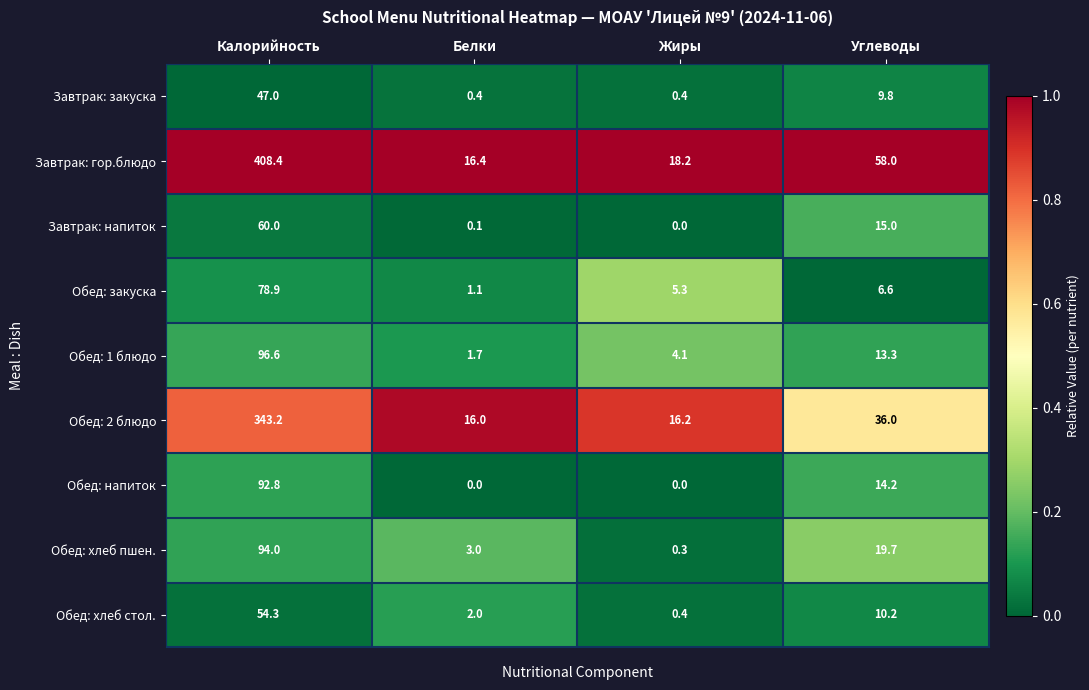

The Обед: хлеб стол. series shows 54.3 at Калорийность. True or false?

True